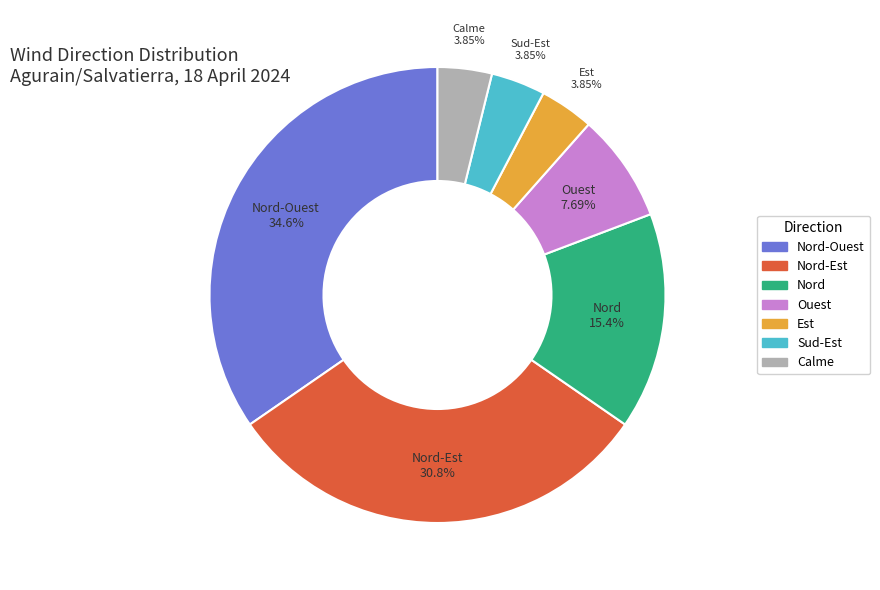

Which has a higher value, Nord-Ouest or Calme?

Nord-Ouest